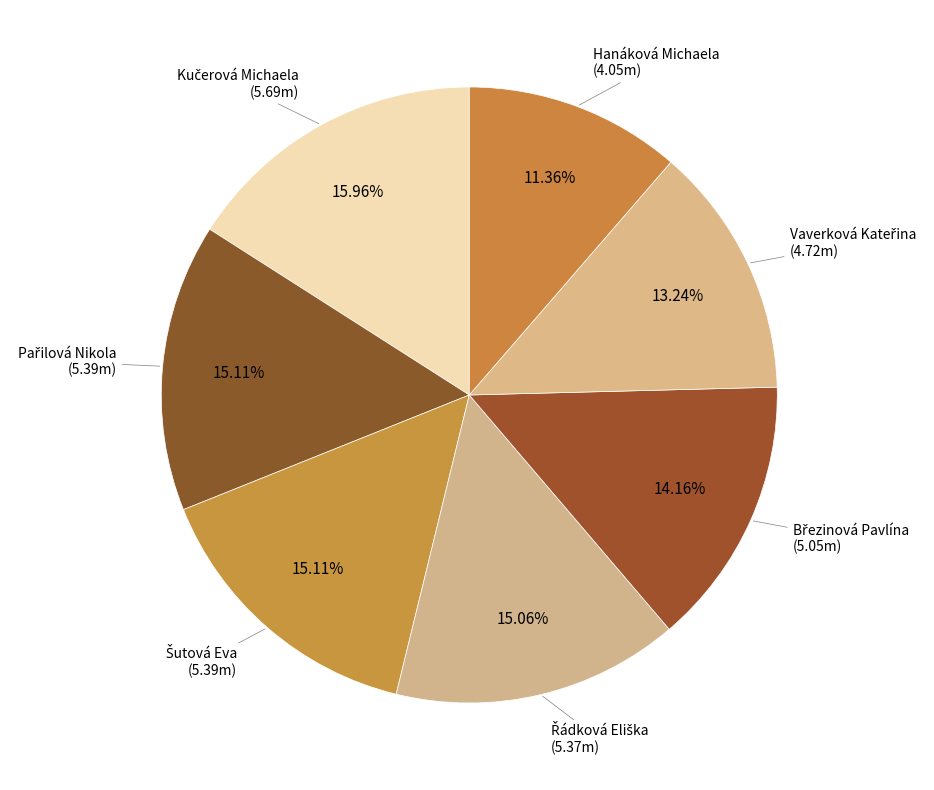

Is there a majority slice in this chart?

No